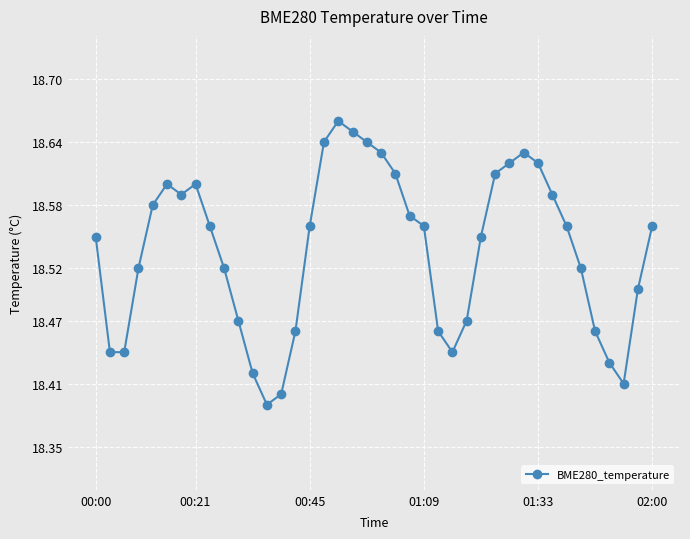

How many points are higher than both their immediate neighbors (excluding endpoints)?

4